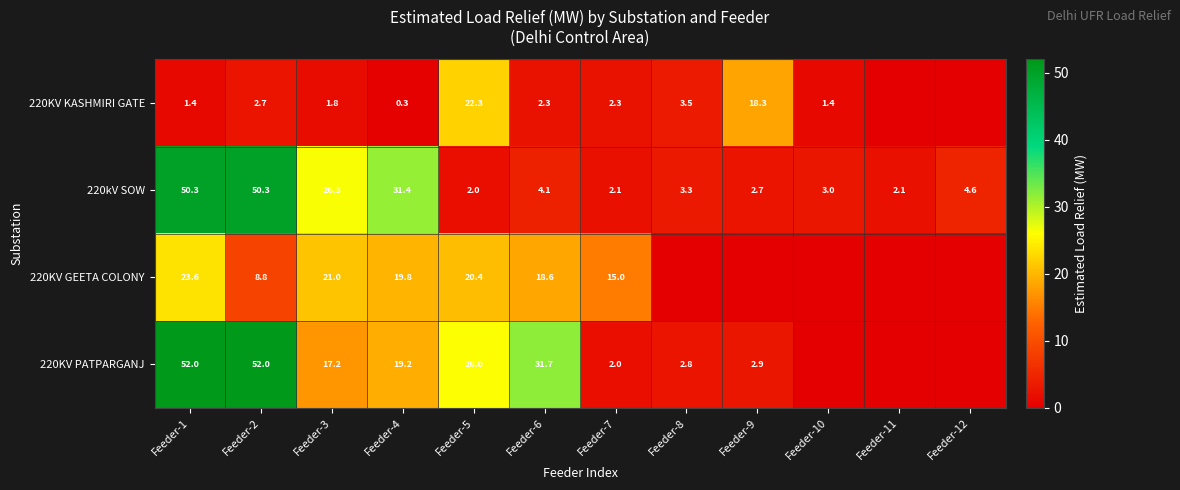

Where is 220kV SOW nearest to the value 26?

Feeder-3